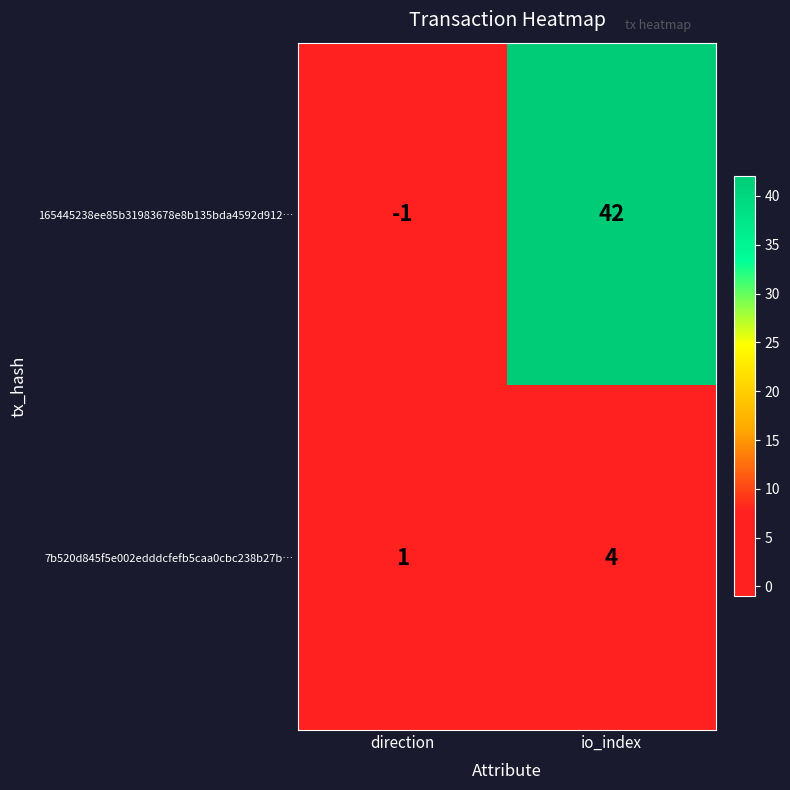

Which series changed the most between direction and io_index?

165445238ee85b31983678e8b135bda4592d912…